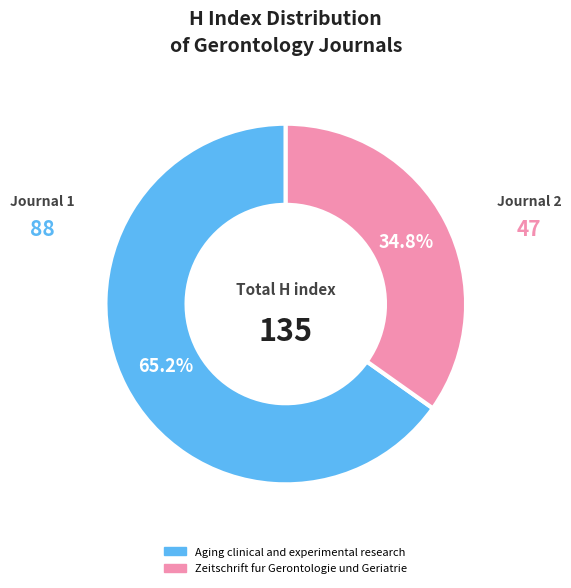

Is it true that Zeitschrift fur Gerontologie und Geriatrie is 35% of the pie?

True